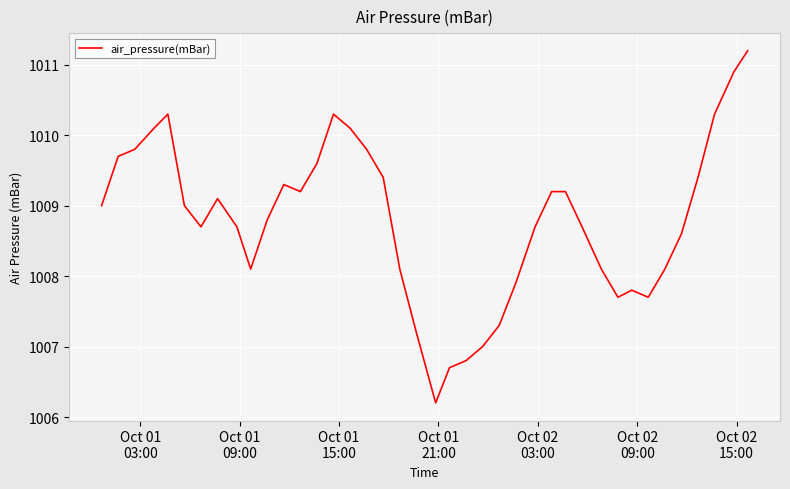

What is the greatest value displayed?

1011.2